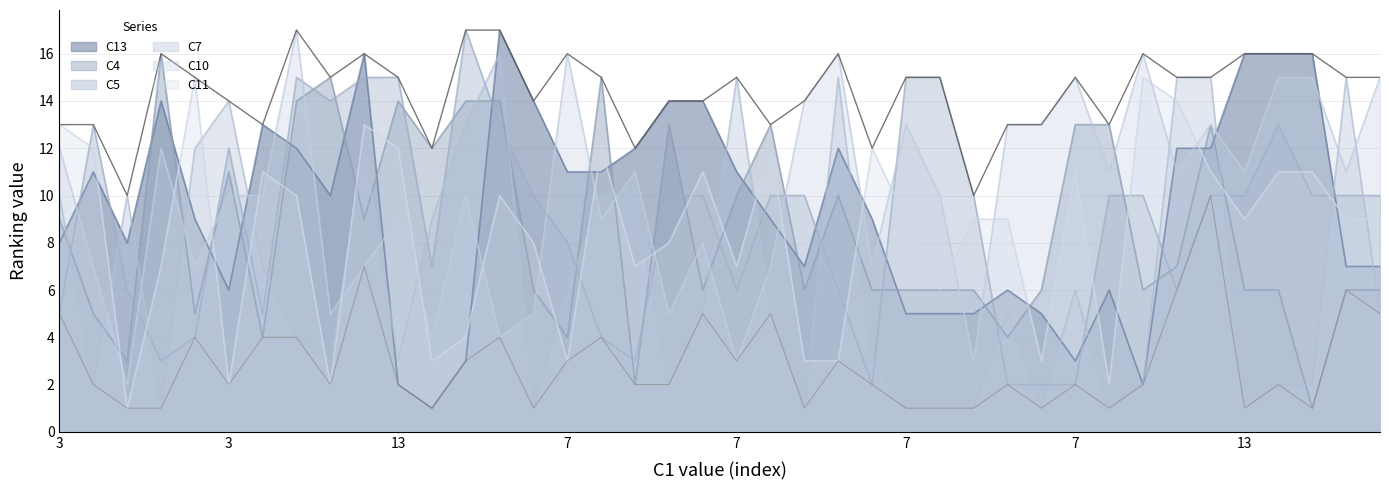

Between 6 and 7, which series saw the biggest shift?

C5